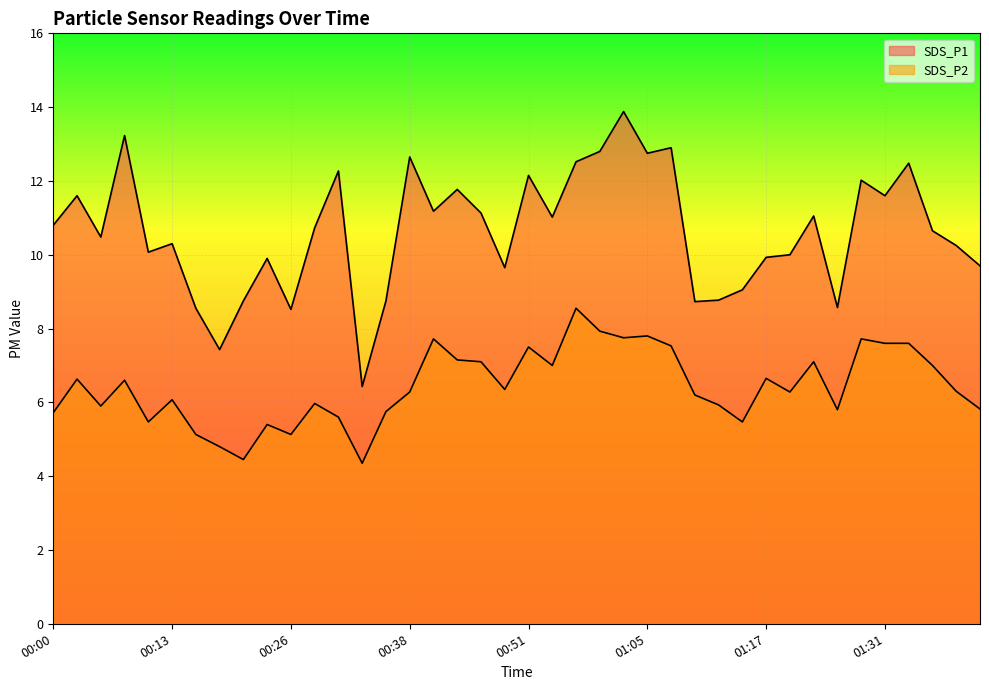

How many lines are shown in the chart?

2